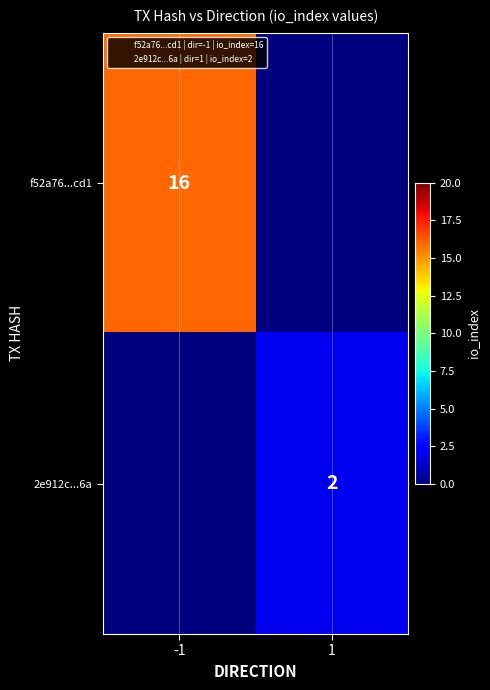

How many data points does each series have?

2